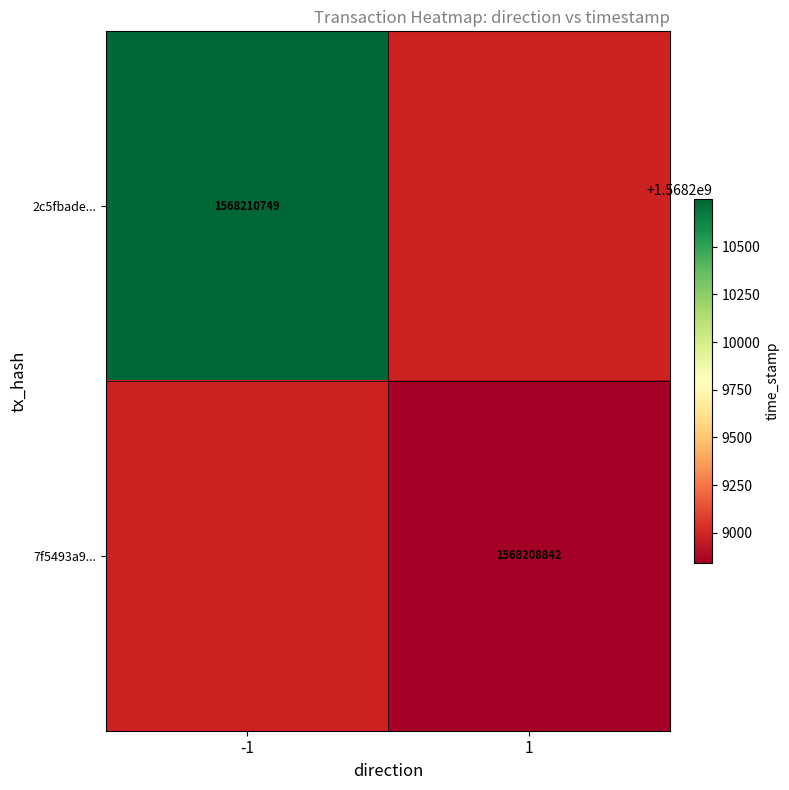

The value of 2c5fbade... at -1 is 2616934910. True or false?

False